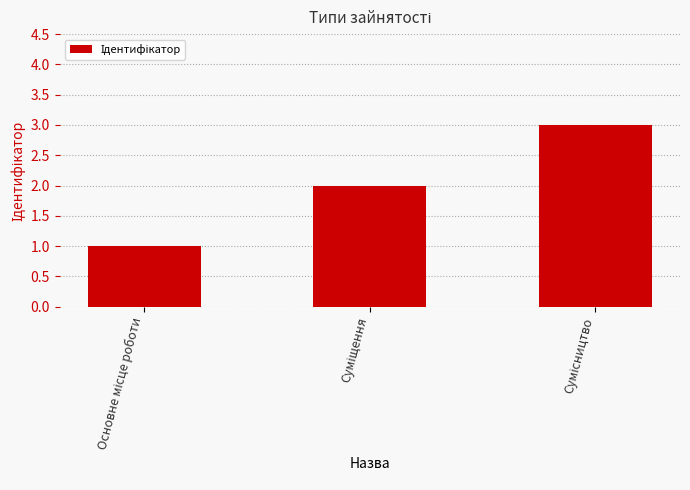

What is the minimum value shown in the chart?

1